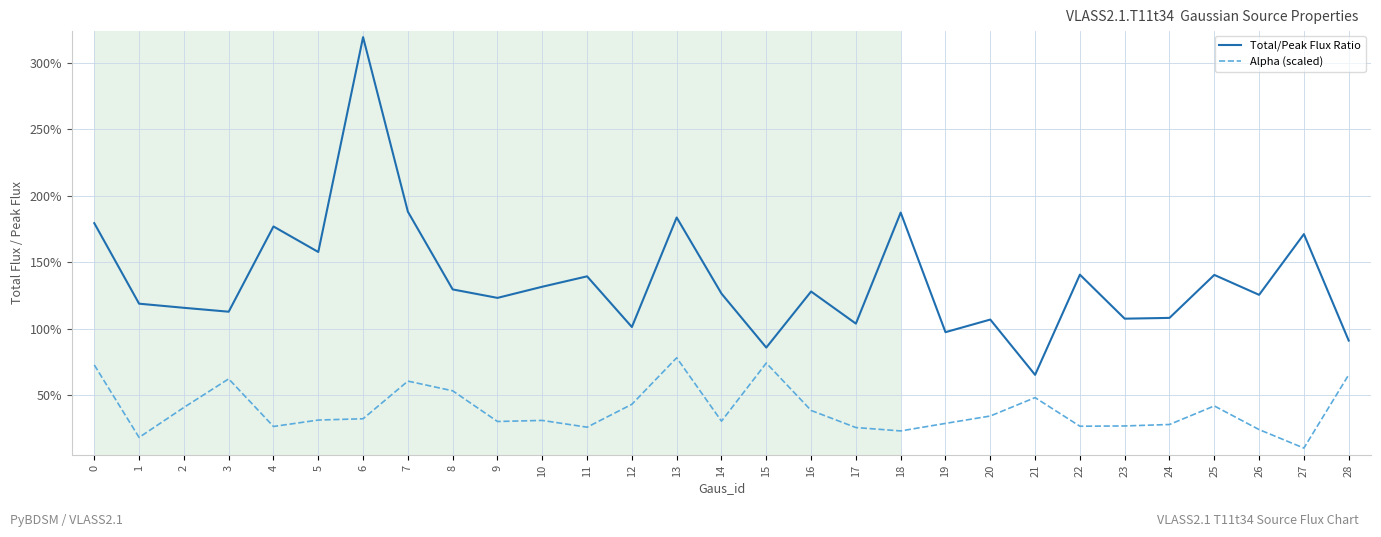

At how many categories does at least one series exceed 2?

1